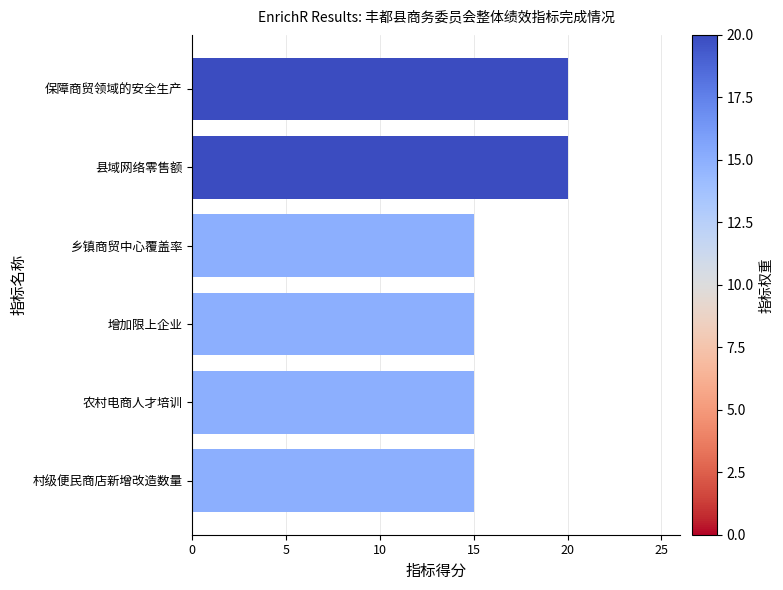

What is the minimum value shown in the chart?

15